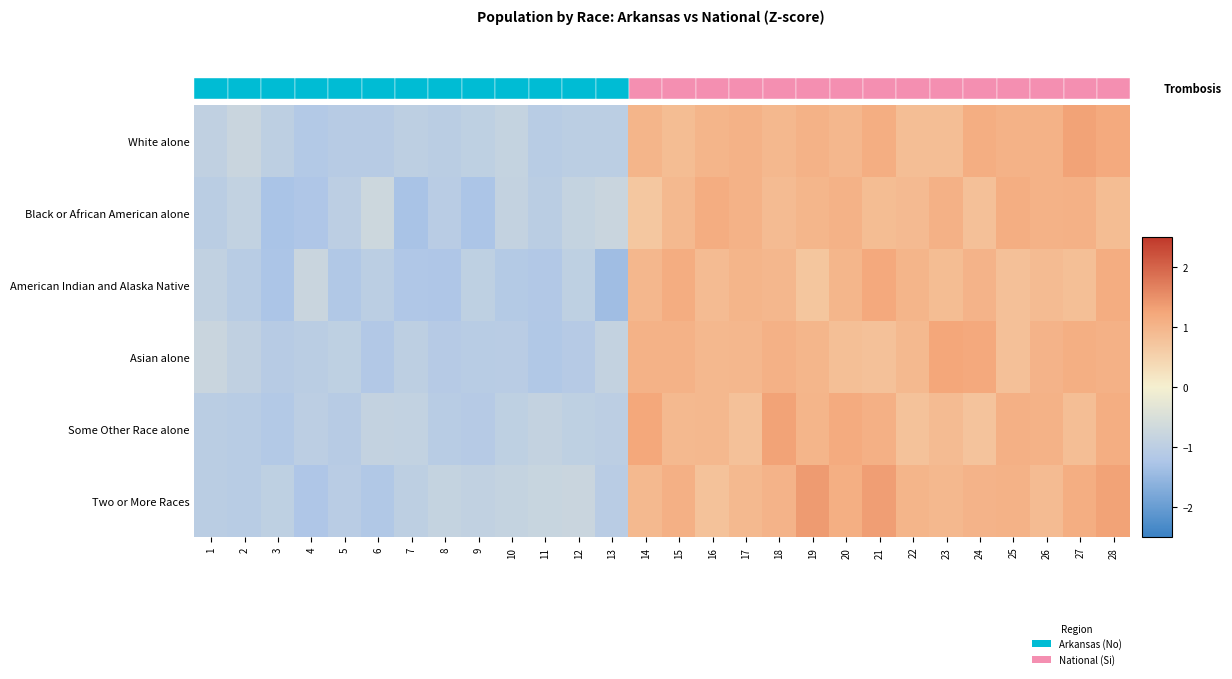

Which has a higher value, 6 or 19?

19